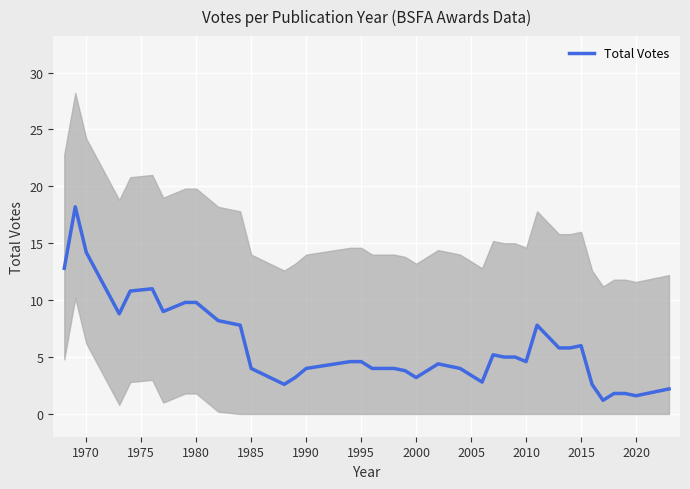

How many distinct data groups are displayed?

1